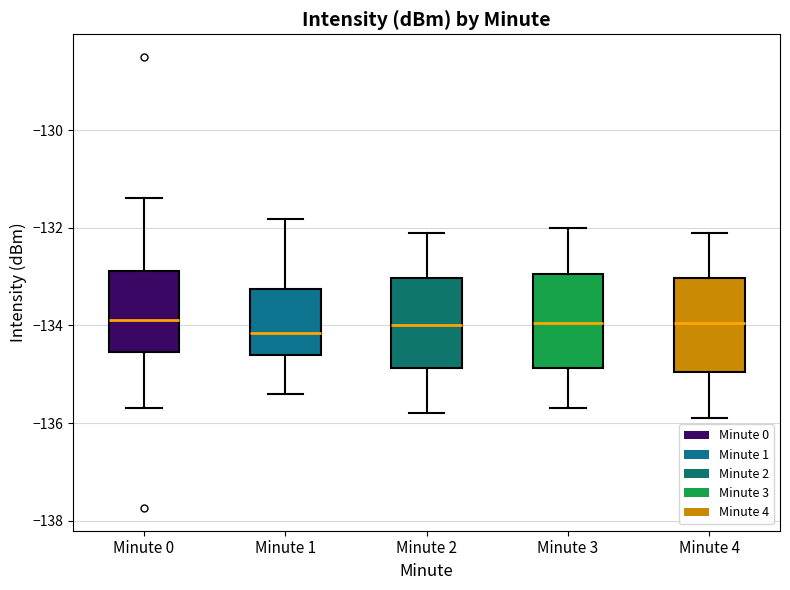

Where is the lower edge of the box for Minute 1 on the y-axis? The values are not printed on the chart, so give them approximately, as read against the axis.

-134.6